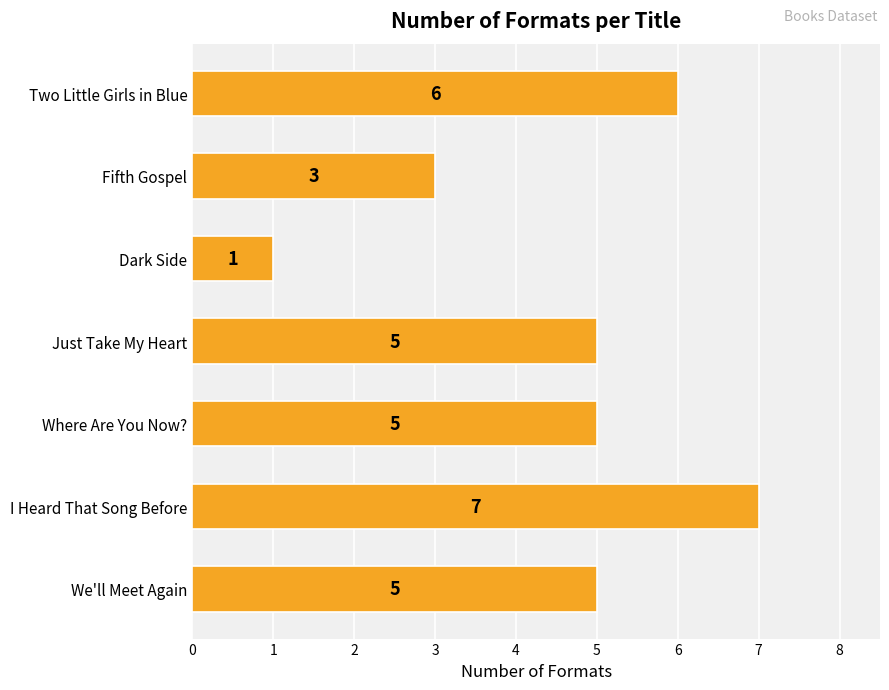

Is it true that the value at I Heard That Song Before is 7?

True